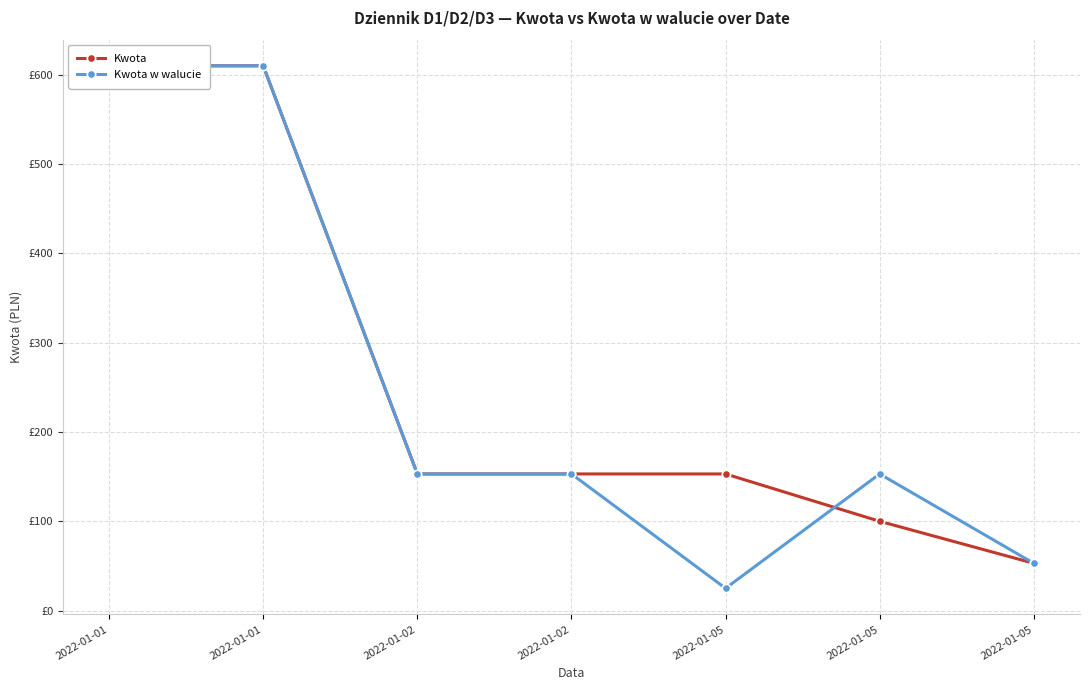

Count the number of data series in this chart.

2